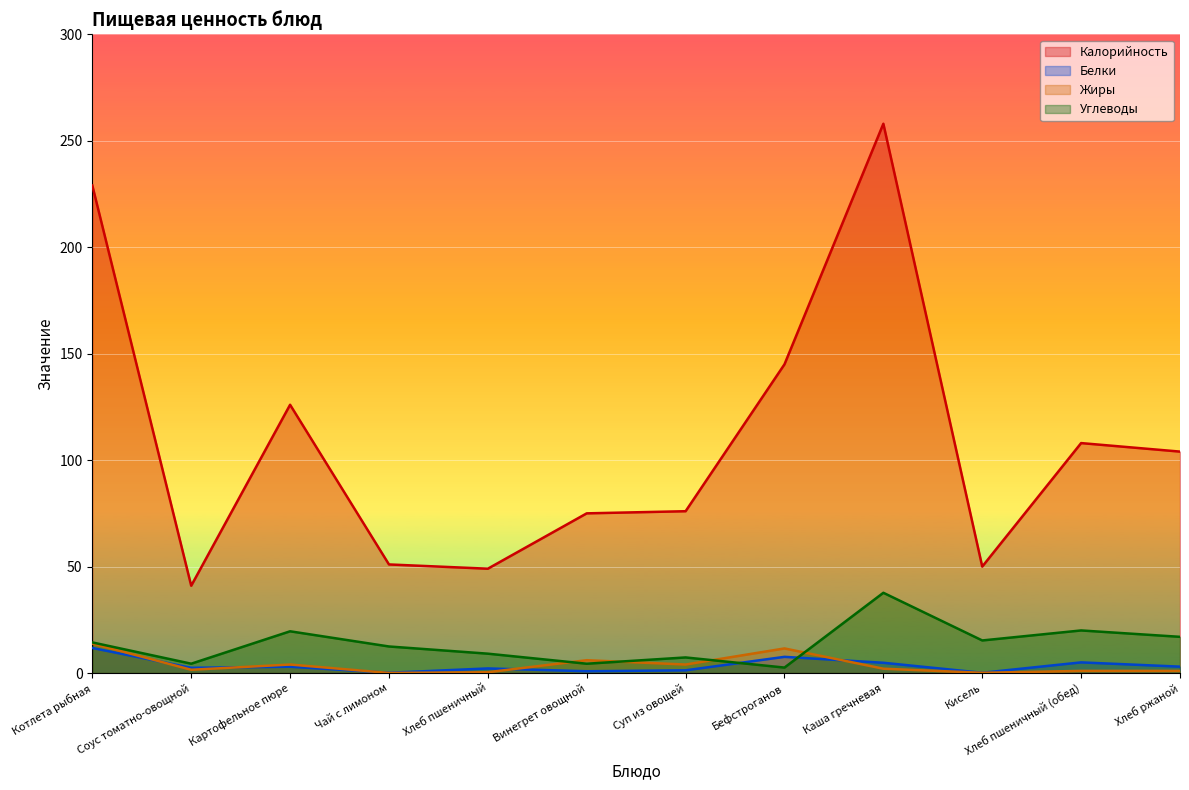

What position from the right is Хлеб ржаной?

1